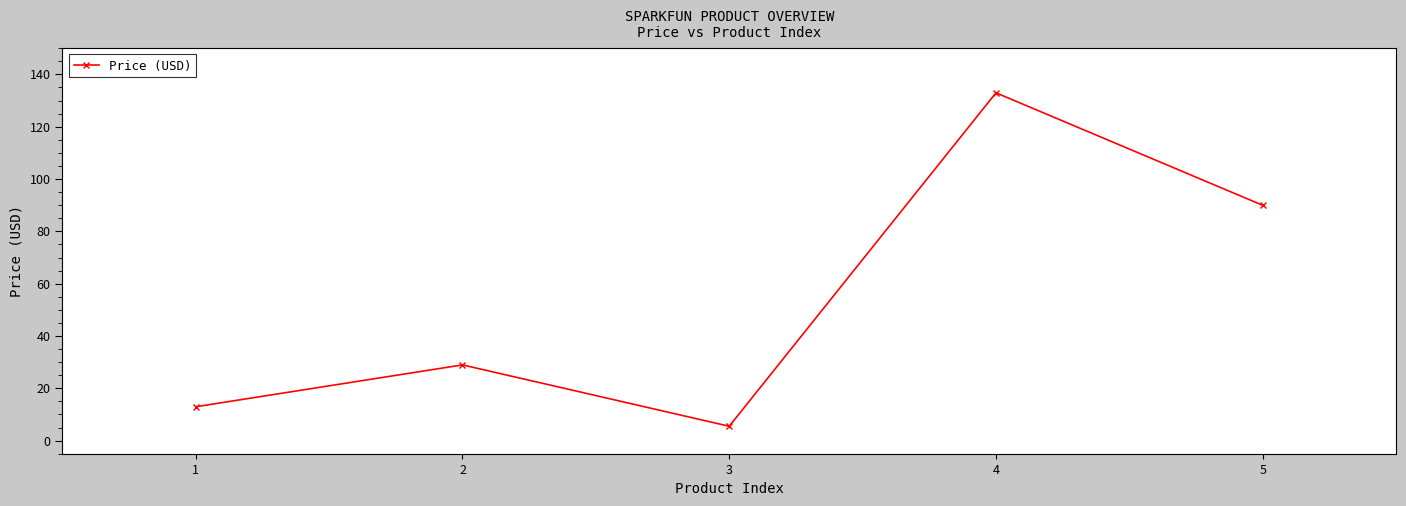

The value at 1 is 12.9. True or false?

True